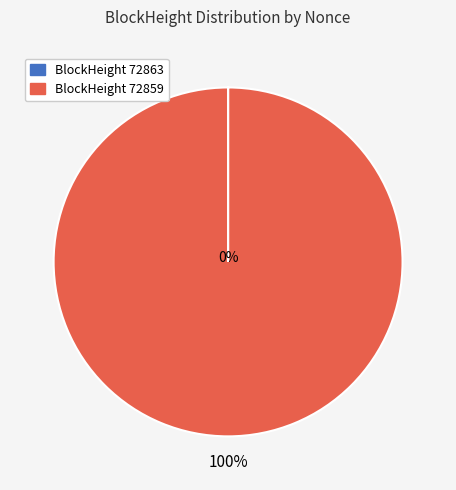

Is 72863 the majority of the pie?

No